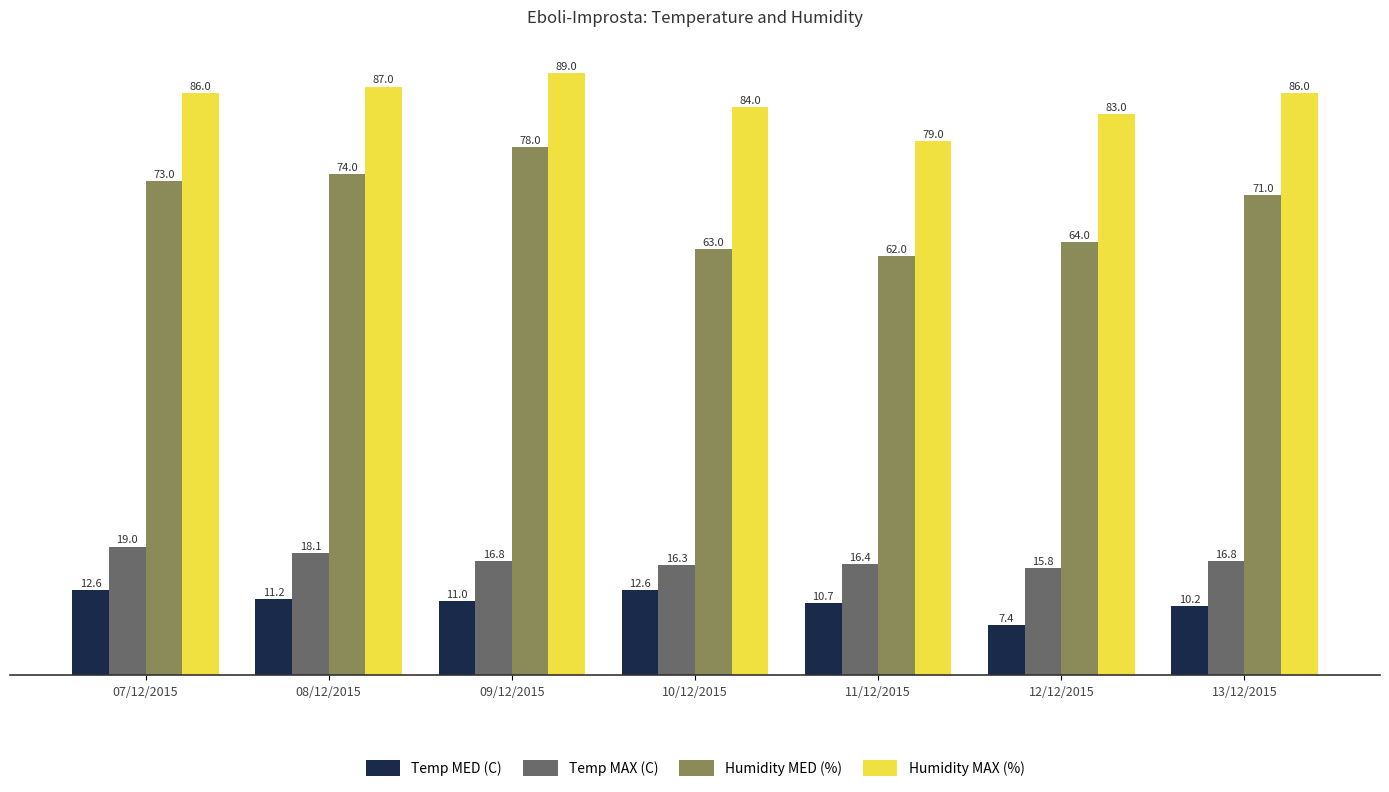

What position from the left is 12/12/2015?

6